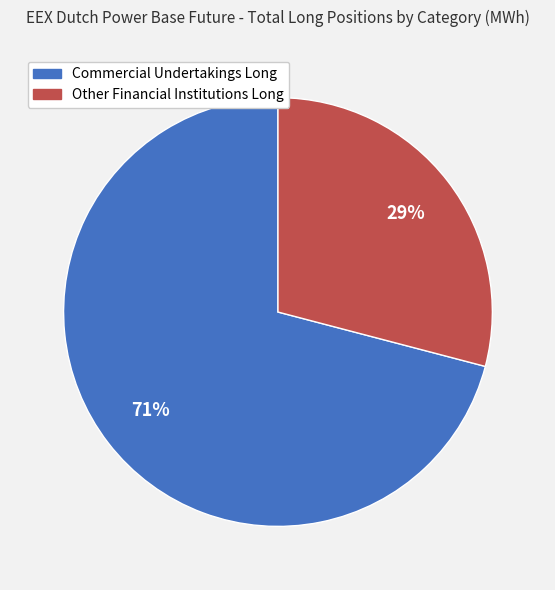

To the nearest percent, what is the combined percentage of Commercial Undertakings Long and Other Financial Institutions Long?

100%